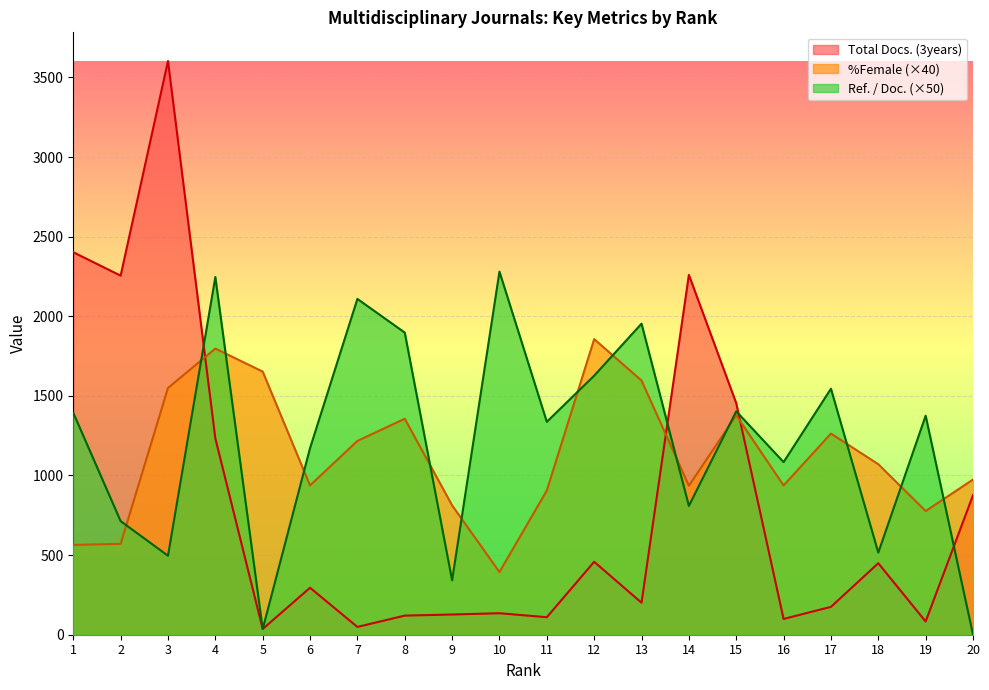

What is the spread (max minus min) of values at 5?

1616.9